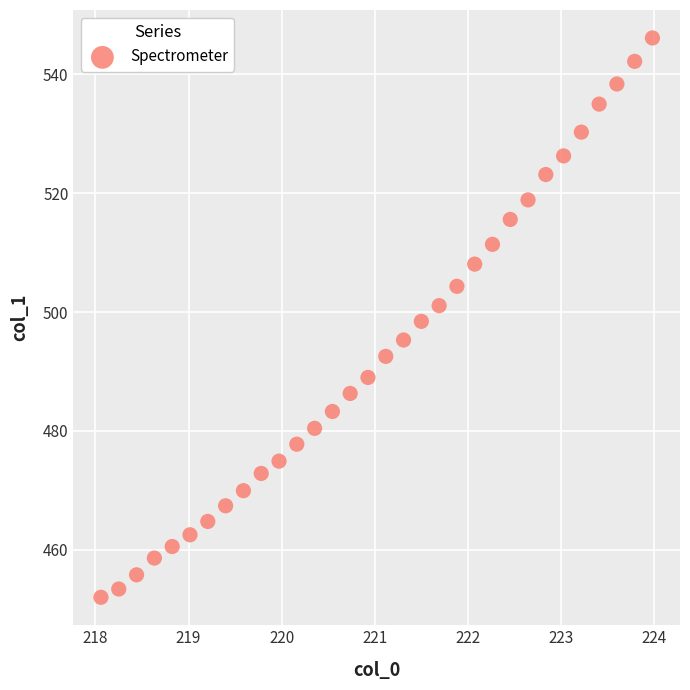

What is the range of X values (max minus min)?

5.9